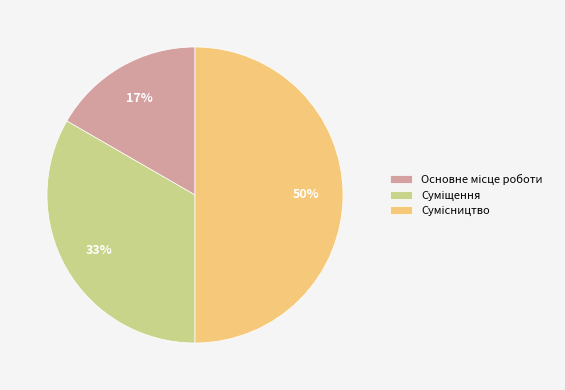

Count the number of slices in the pie.

3